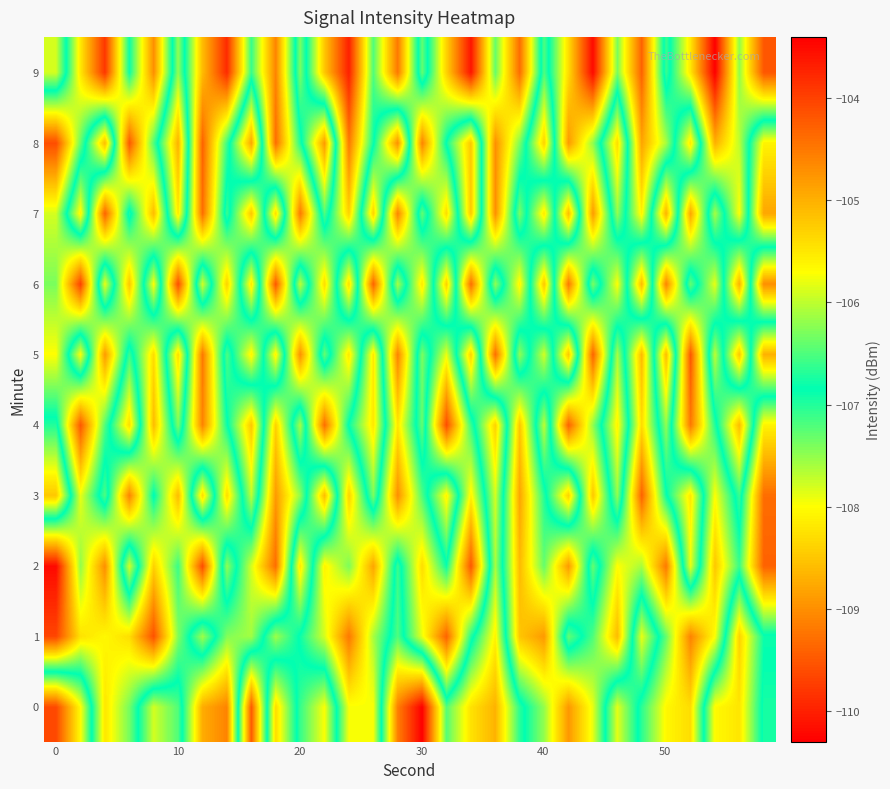

How many data points does each series have?

30